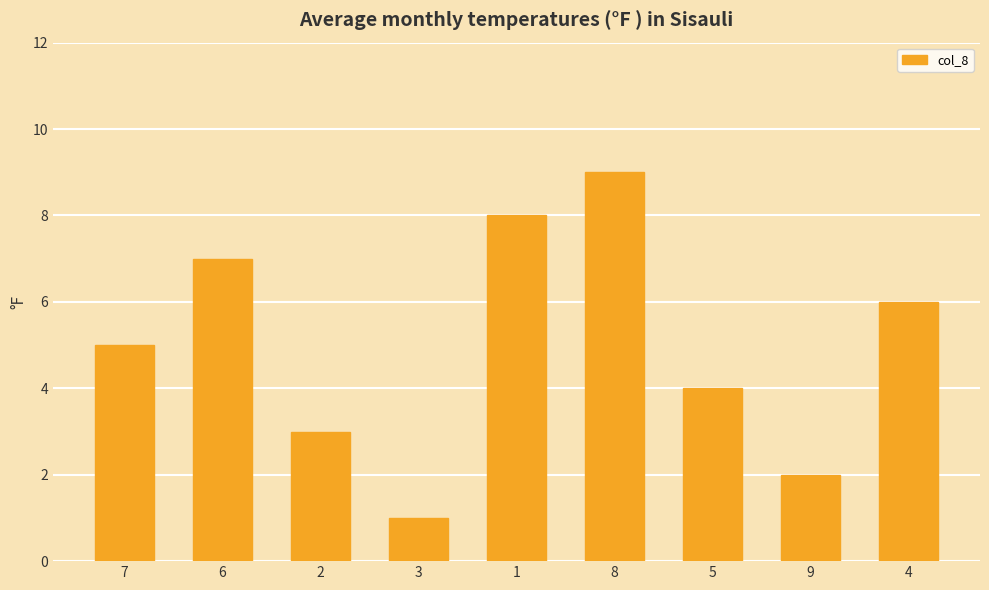

What is the label of the 5th bar from the left?

1